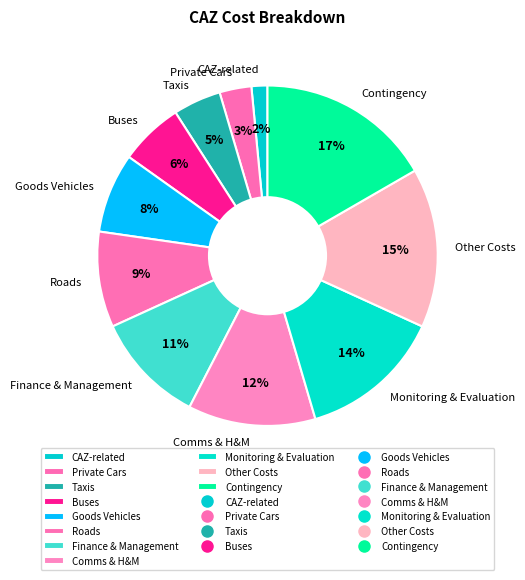

What percentage is the Finance & Management slice, to the nearest percent?

11%